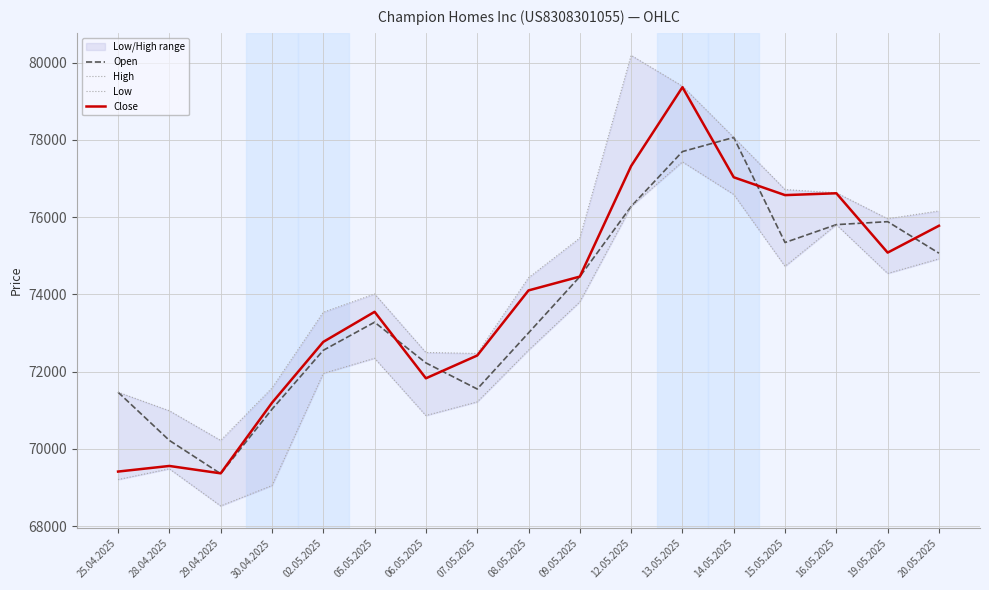

Which series has the largest total across all categories?

High